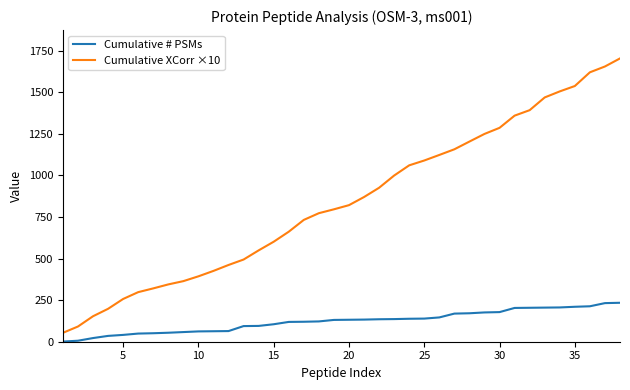

Which series has the largest total across all categories?

Cumulative XCorr ×10